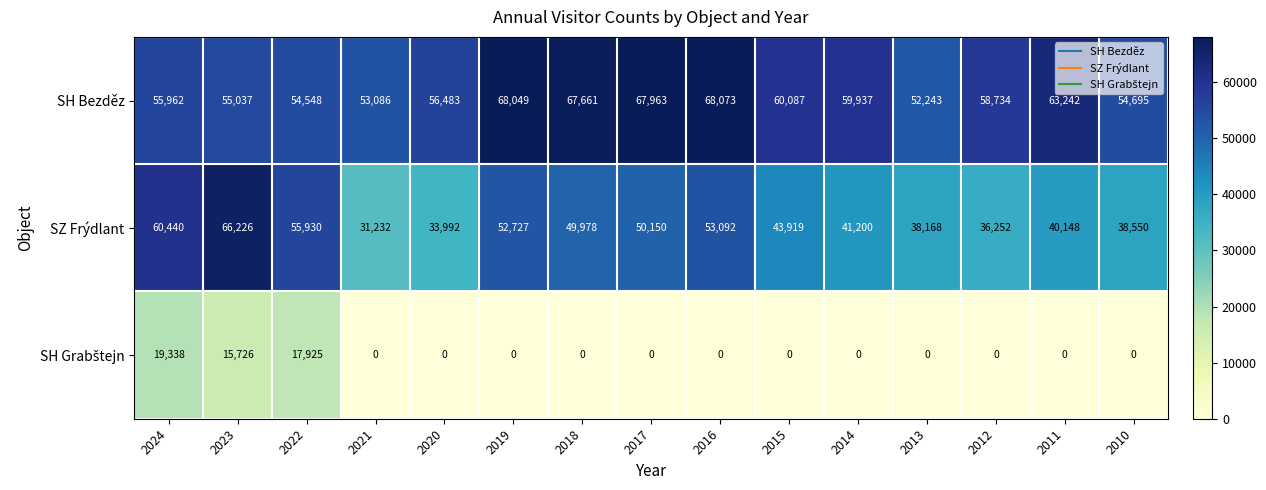

List the labels in order of SH Bezděz value, largest first.

2016, 2019, 2017, 2018, 2011, 2015, 2014, 2012, 2020, 2024, 2023, 2010, 2022, 2021, 2013